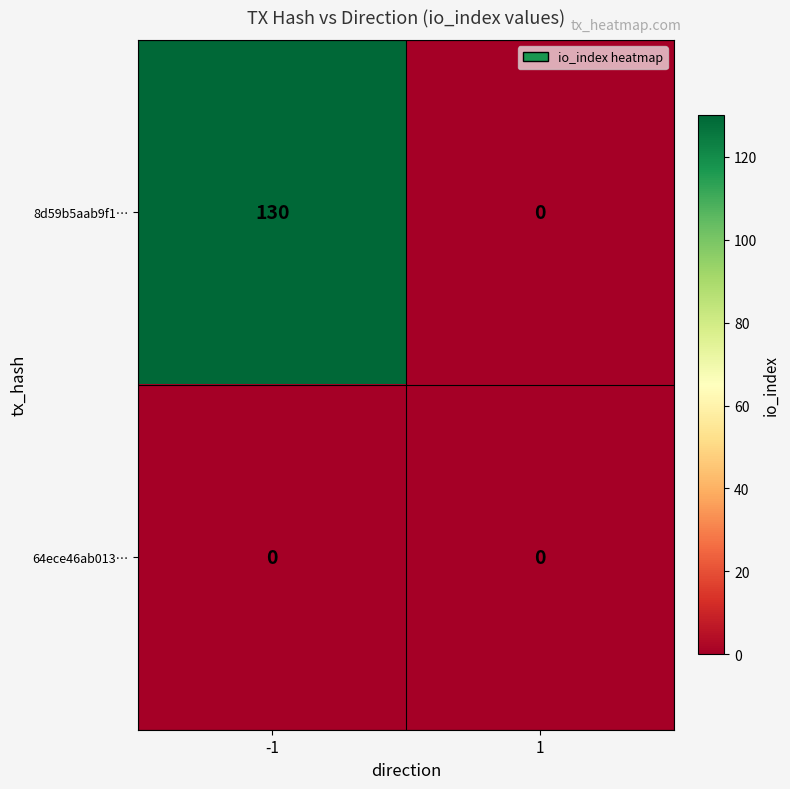

Count the number of categories in the chart.

2